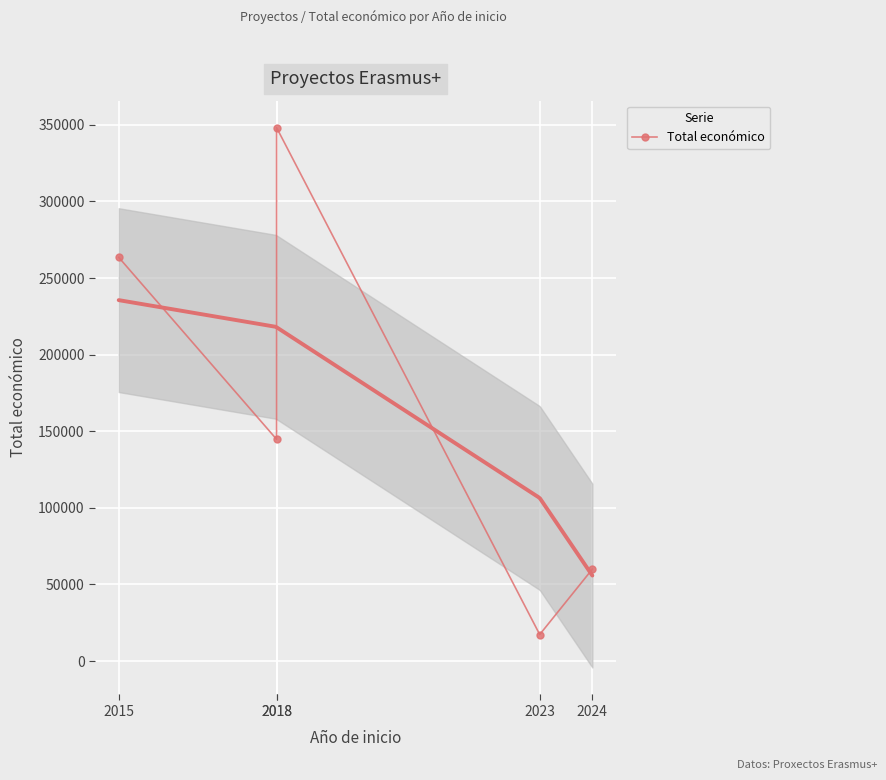

What is the difference between the values at 2018 and 2018?

203460